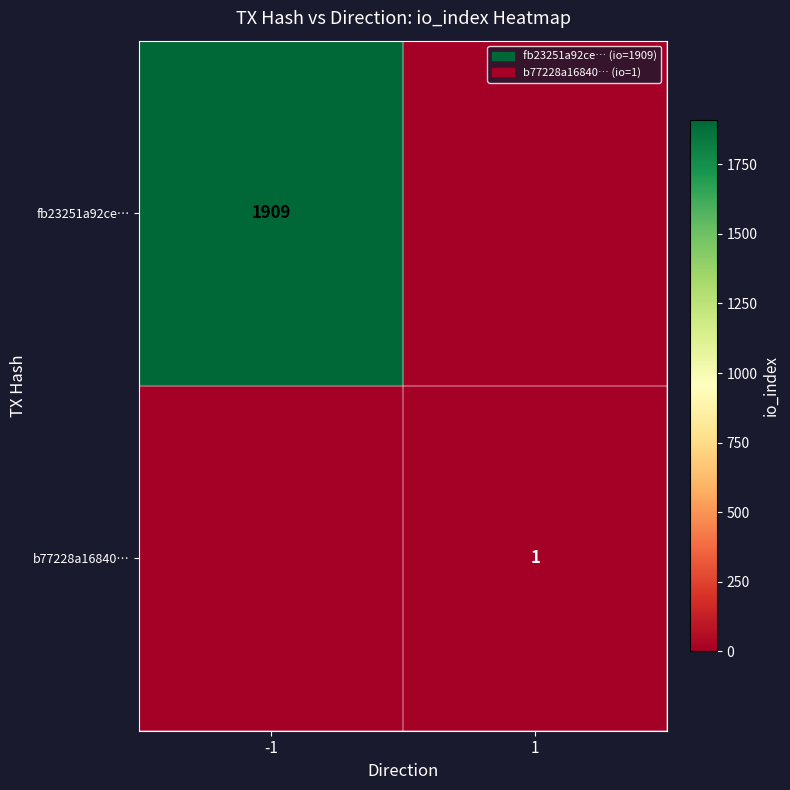

True or false: b77228a16840… has a value of 2 at 1.

False